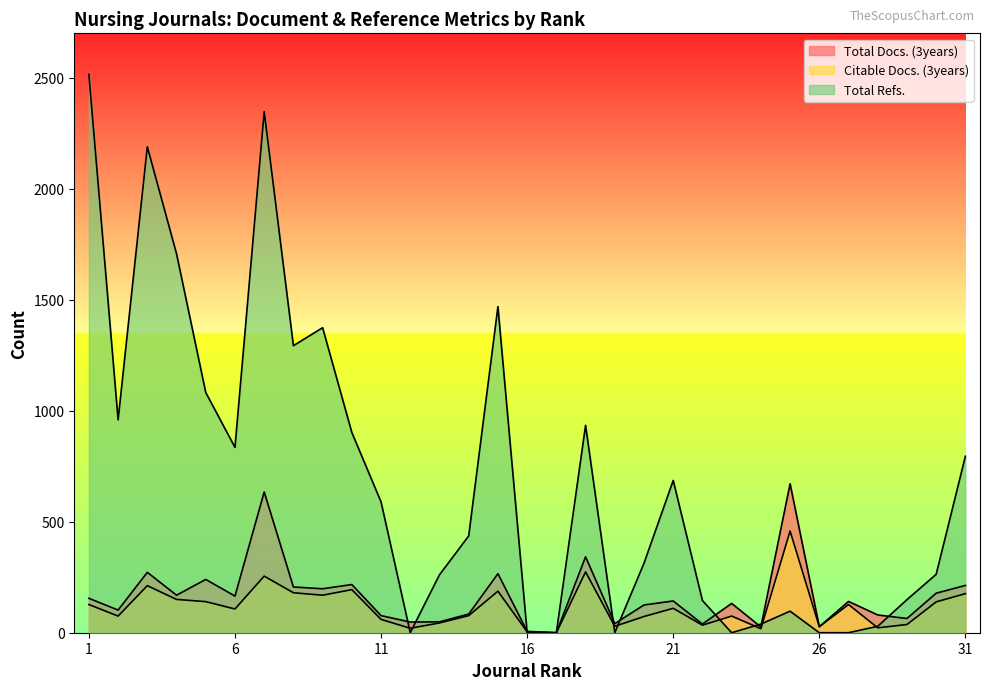

Does the chart have visible grid lines?

No